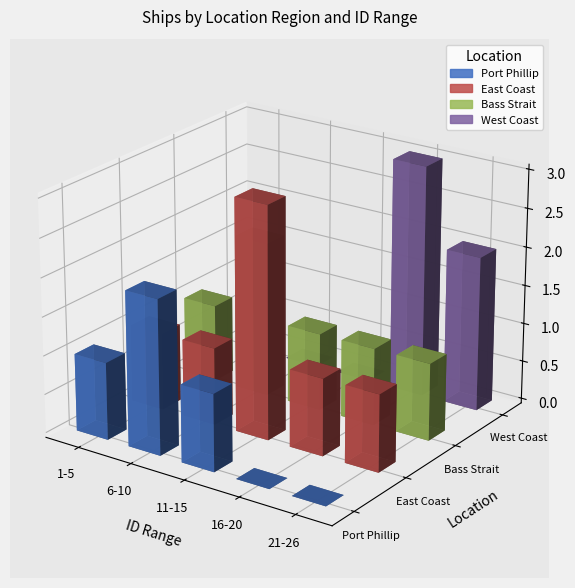

Rank the series at 11-15 from lowest to highest value.

West Coast, Port Phillip, East Coast, Bass Strait